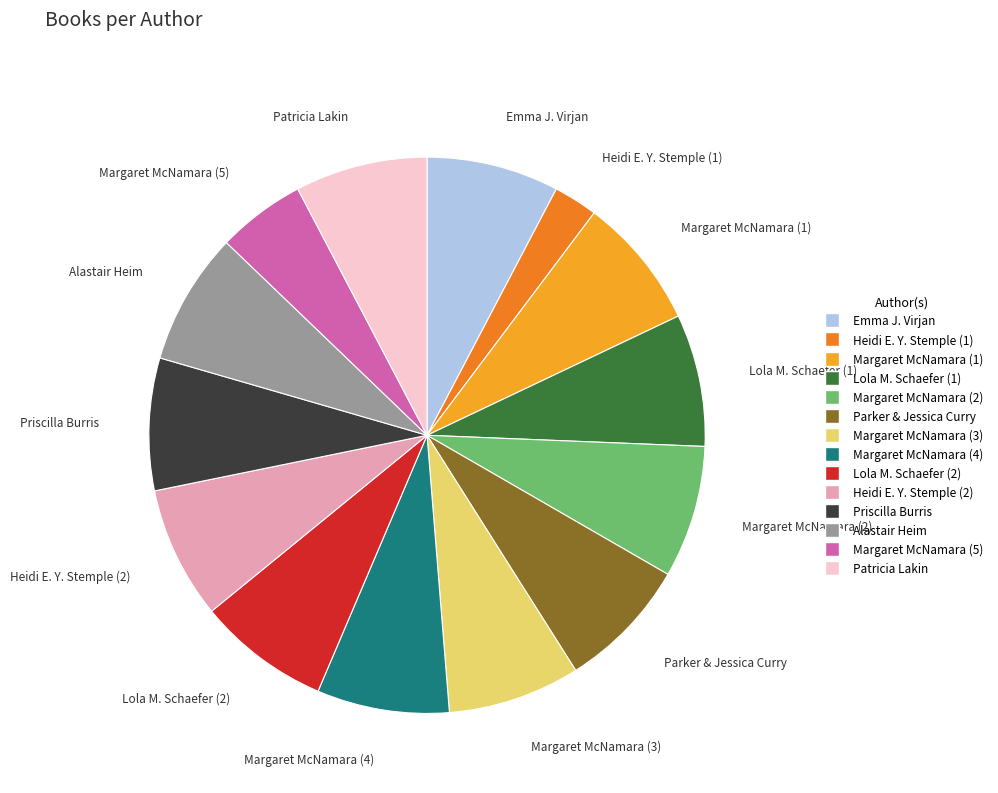

Is there a majority slice in this chart?

No